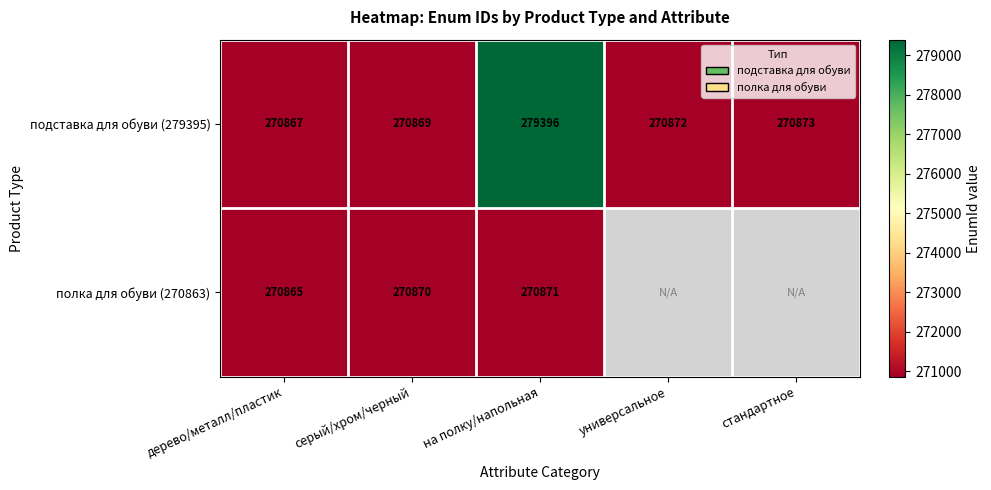

How many distinct data groups are displayed?

2